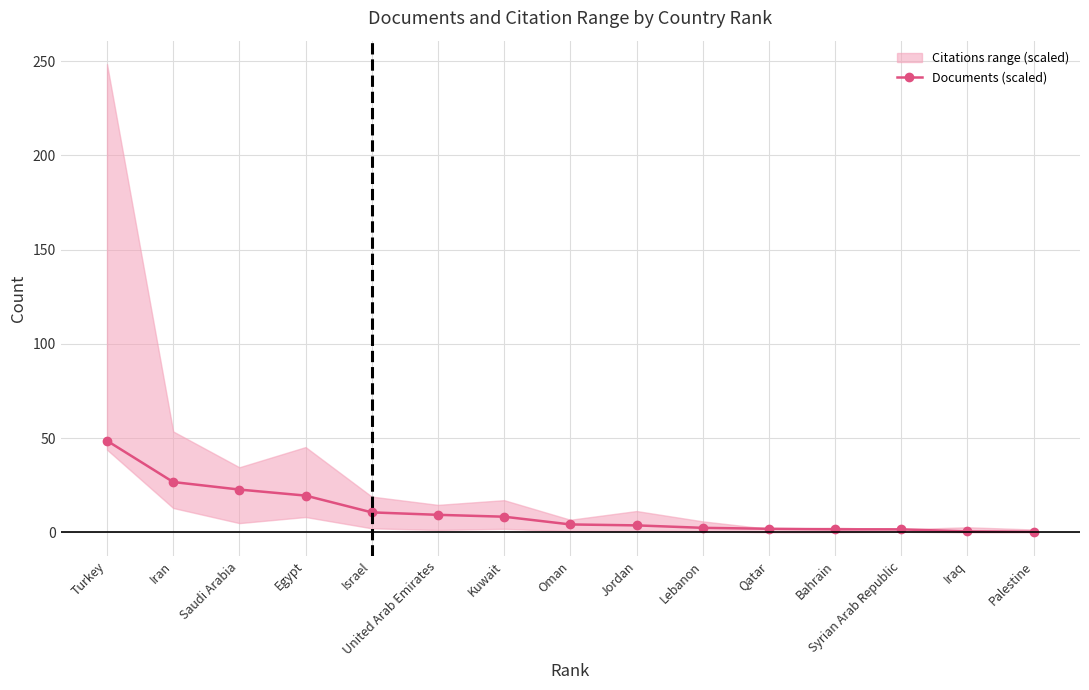

Reading left to right, list all the values displayed in this chart.

Turkey=48.6	Iran=26.7	Saudi Arabia=22.7	Egypt=19.5	Israel=10.6	United Arab Emirates=9.3	Kuwait=8.3	Oman=4.2	Jordan=3.7	Lebanon=2.4	Qatar=1.9	Bahrain=1.6	Syrian Arab Republic=1.6	Iraq=0.5	Palestine=0.3